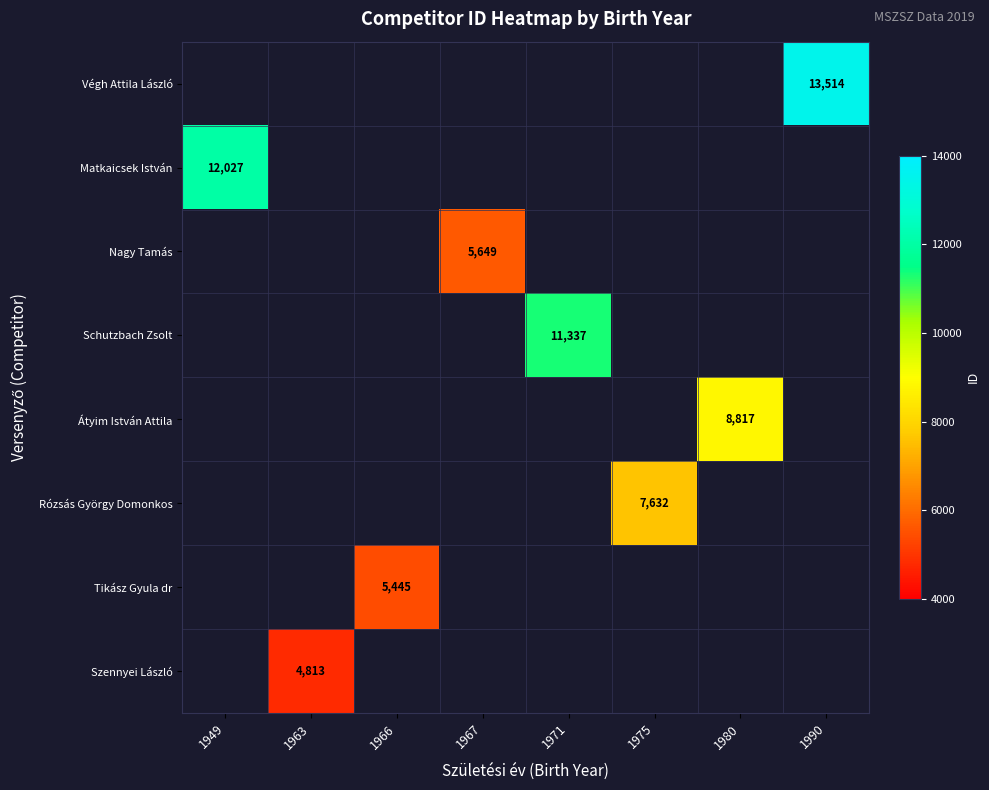

True or false: Végh Attila László has a value of 13514 at 1990.

True